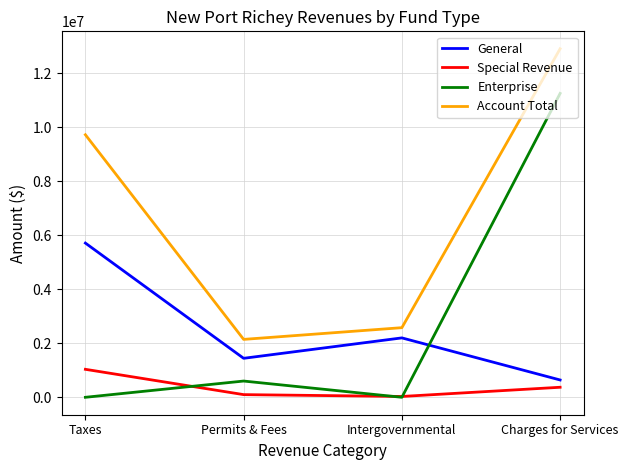

Which category has the highest value in the General series?

Taxes